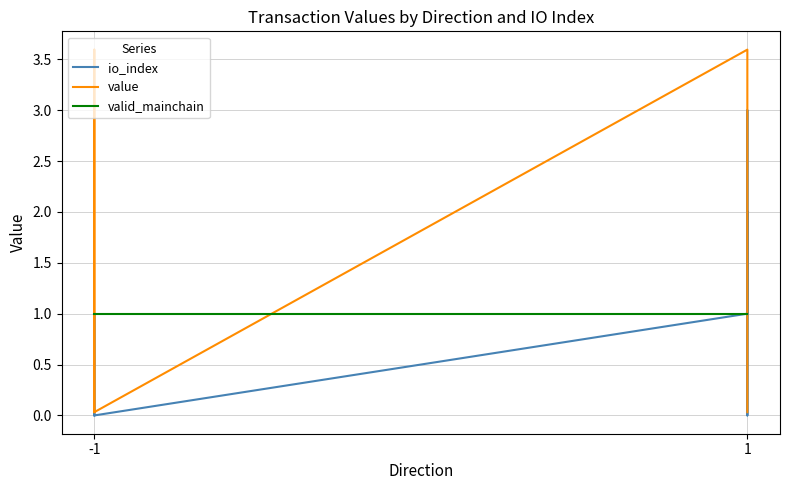

Which series has the largest total across all categories?

value